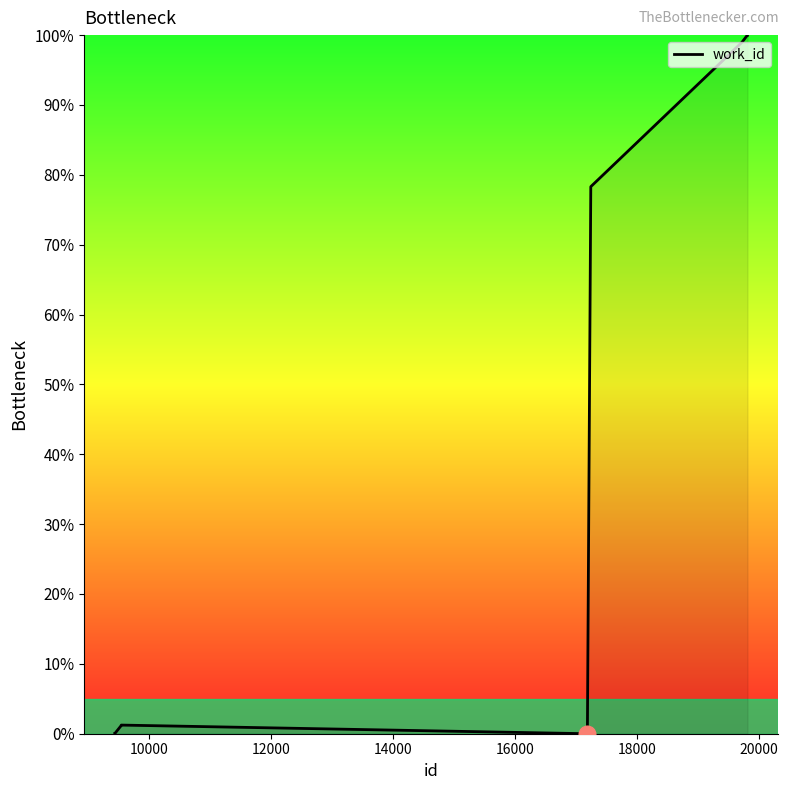

What is the greatest value displayed?

100.0